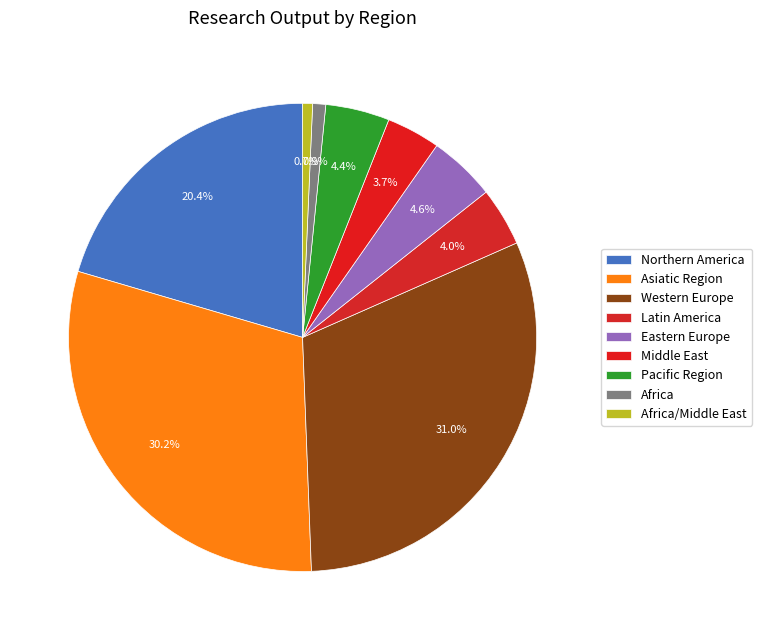

How many segments does this pie chart have?

9